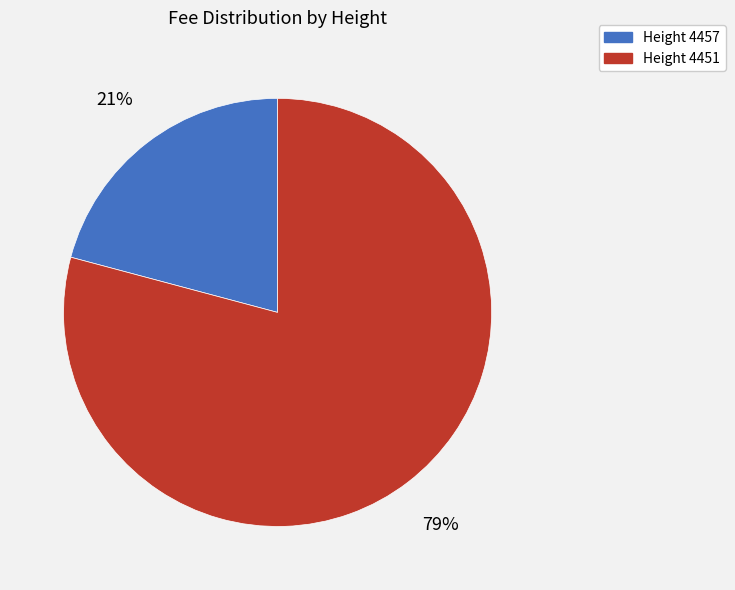

To the nearest percent, what is the average slice percentage?

50%